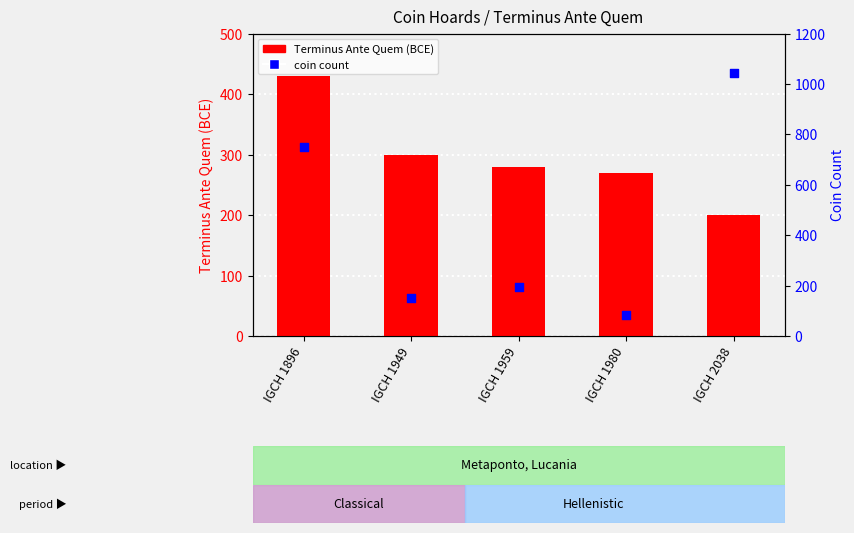

At how many categories does at least one series exceed 393?

2